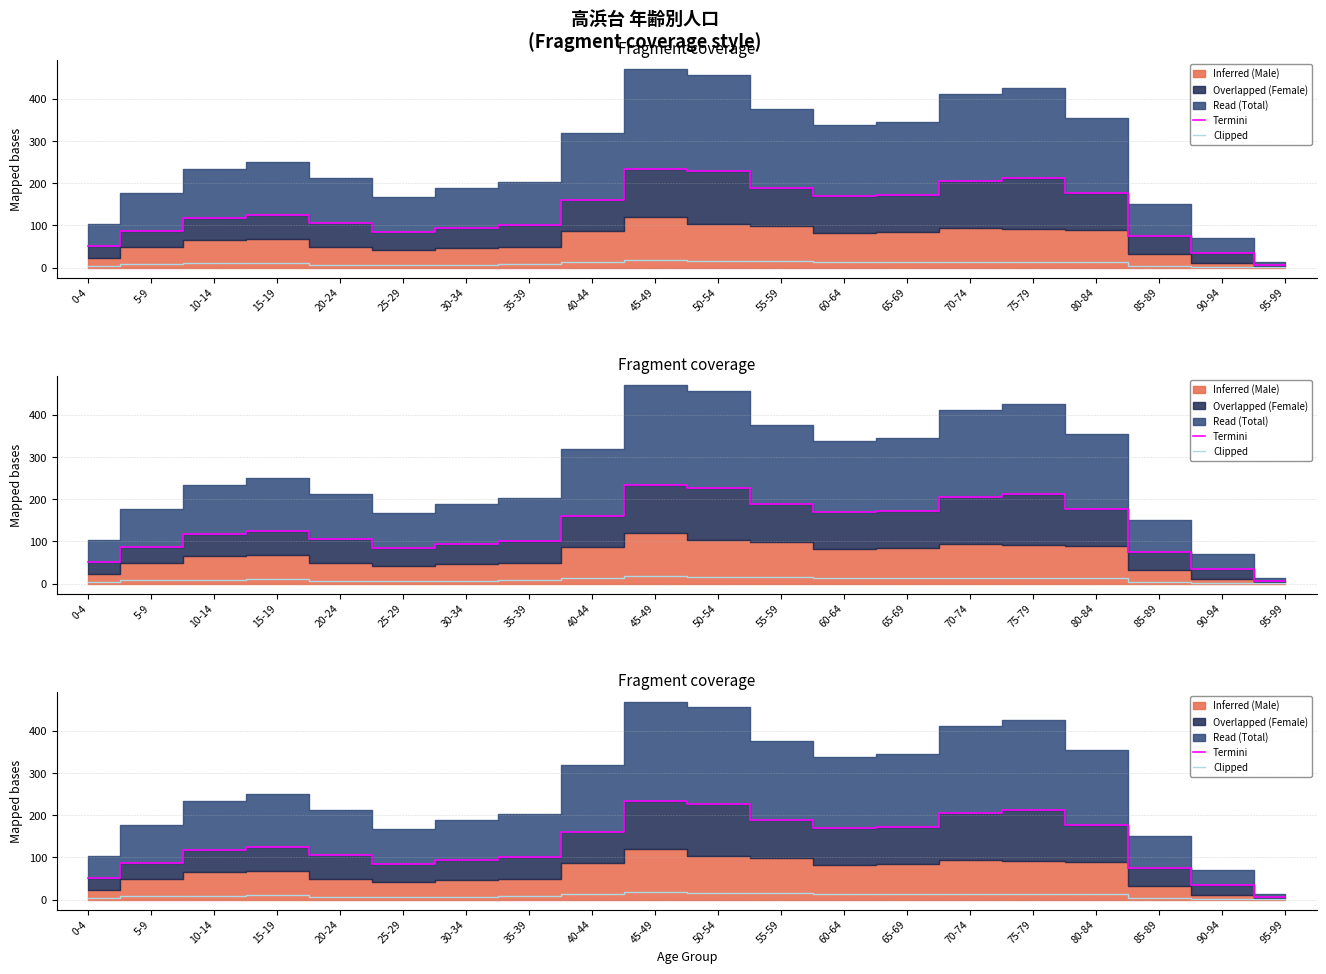

What position from the right is 40-44?

12